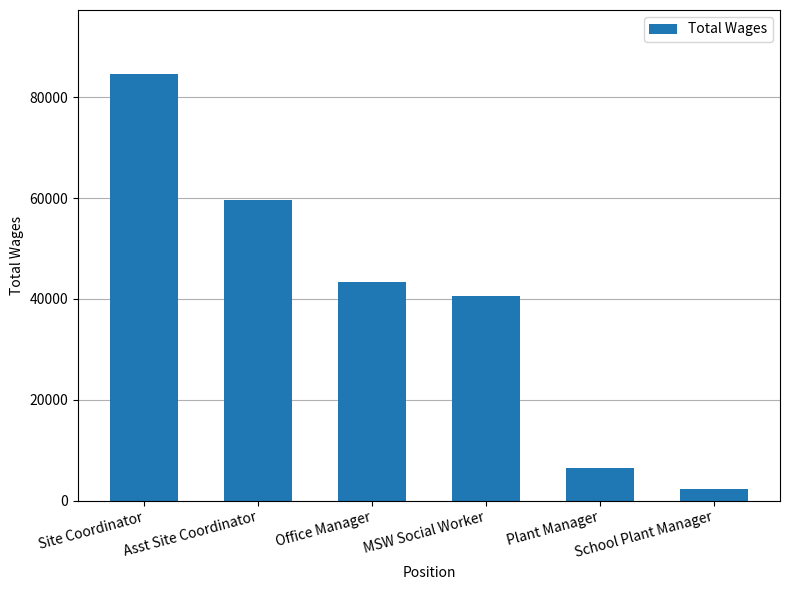

What is the difference between the second highest and second lowest values?

53114